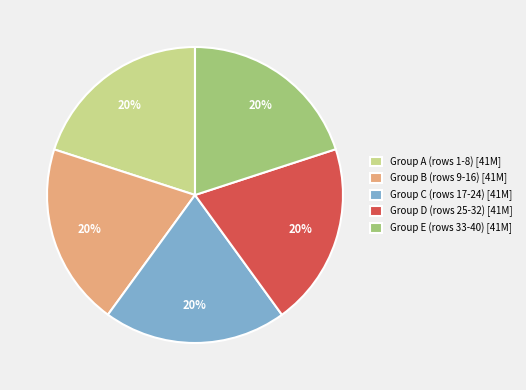

Does any single category account for the majority?

No